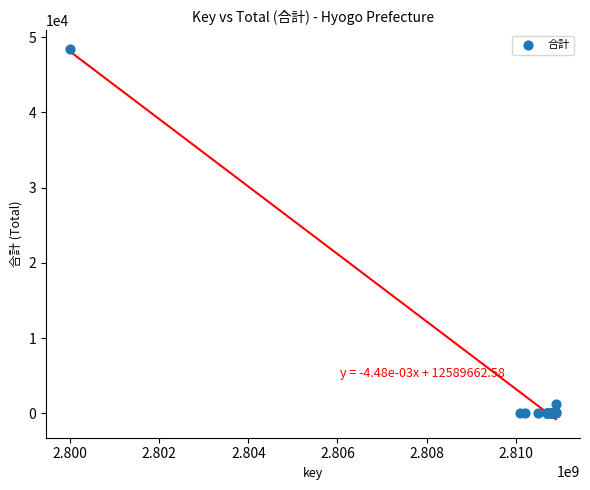

What Y value in the scatter plot is closest to 24218?

1266